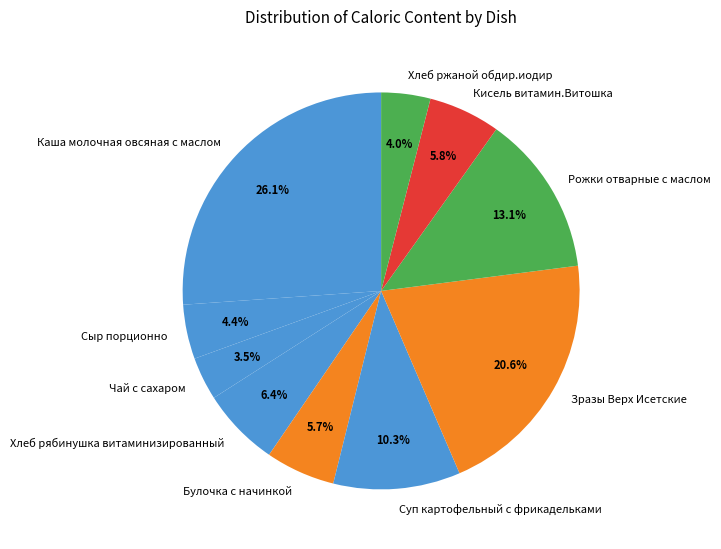

How many segments does this pie chart have?

10